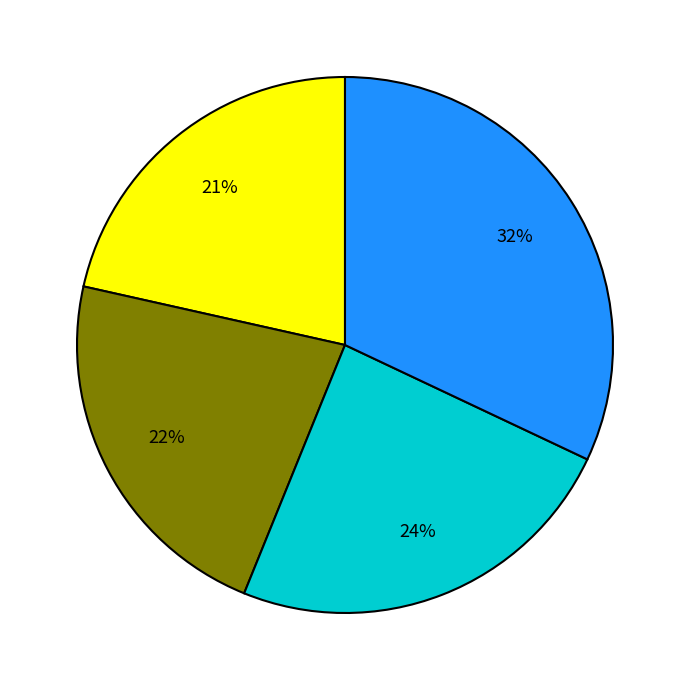

Is there a majority slice in this chart?

No